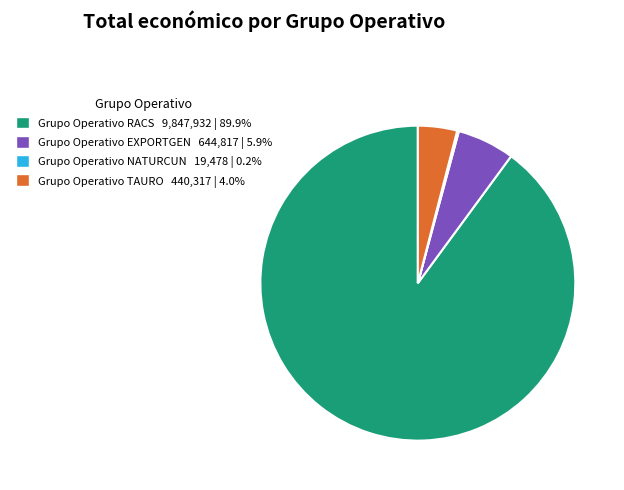

Approximately how many times larger is the value at Grupo Operativo EXPORTGEN 644,817 | 5.9% compared to Grupo Operativo TAURO 440,317 | 4.0%?

1.5